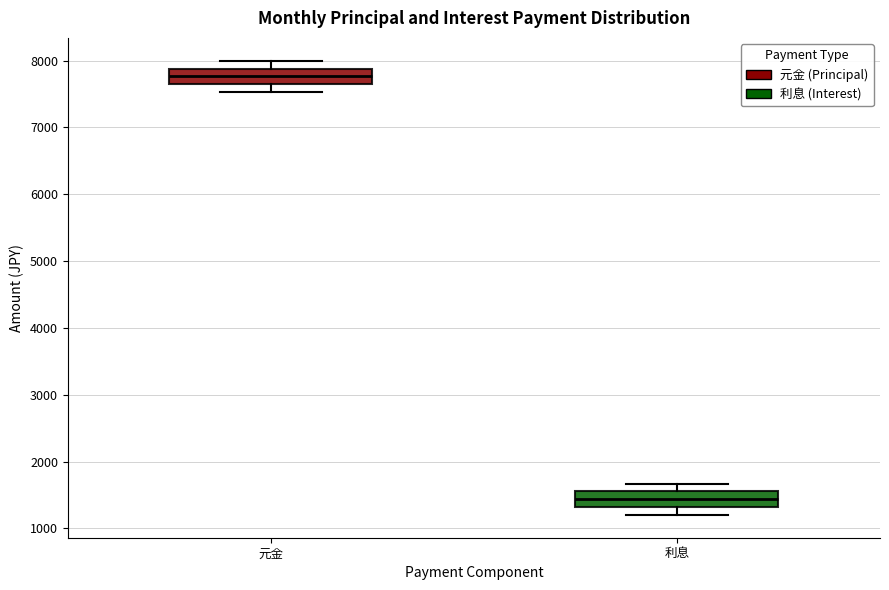

Reading left to right, read every box against the y-axis: the position of its median line, the range the box covers, and the ends of its whiskers. The values are not printed on the chart, so give them approximately, as read against the axis.

元金: median 7800, box 7600 to 7900, whiskers 7500 to 8000
利息: median 1400, box 1300 to 1600, whiskers 1200 to 1700